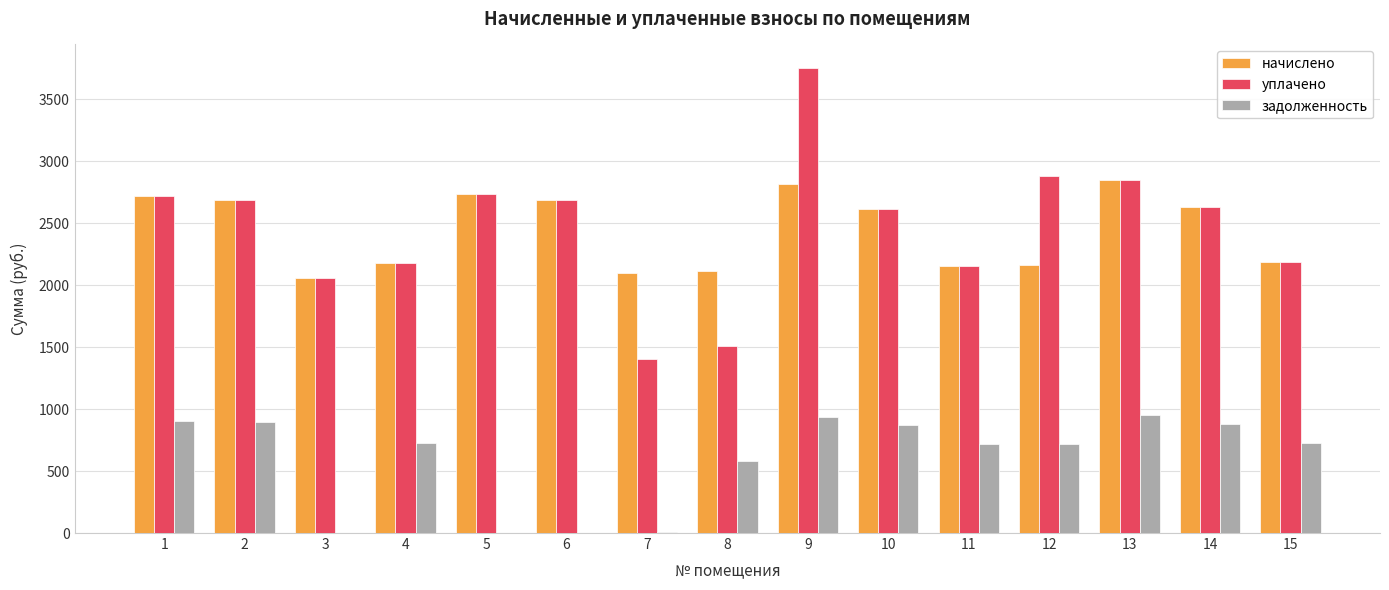

The value of начислено at 15 is 2187.2. True or false?

True